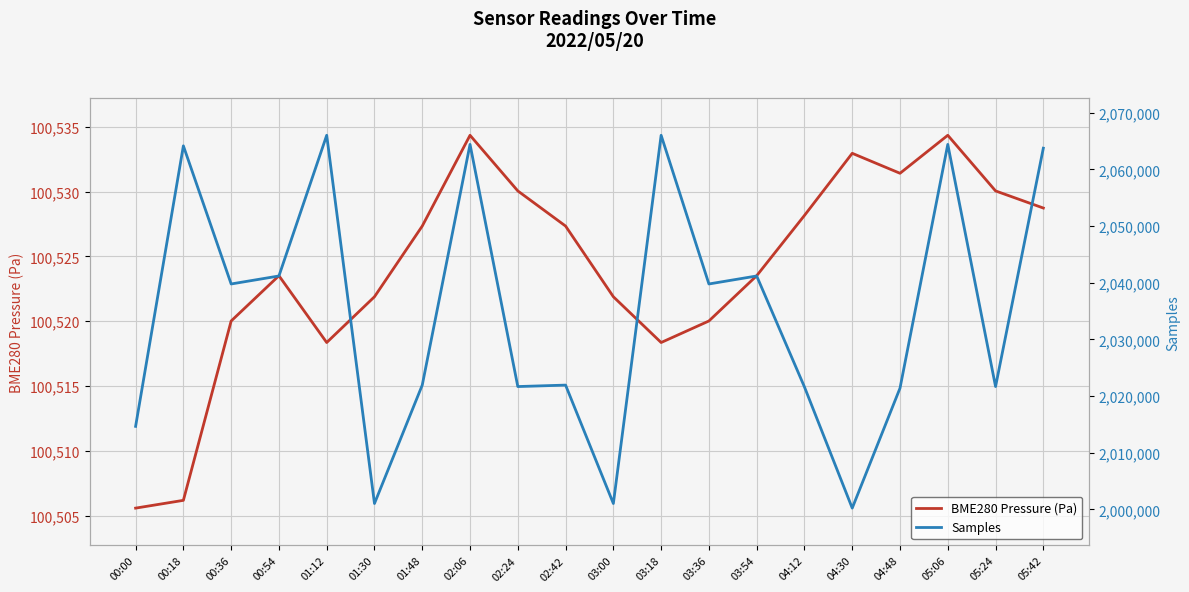

What is the value of the Samples point at the 16th from the left?

2000233.0